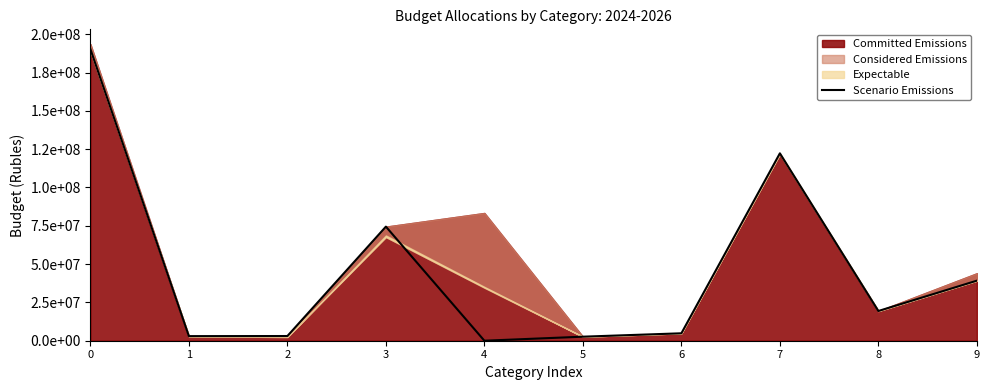

The chart shows a value of 4846719.0 at 6. True or false?

True